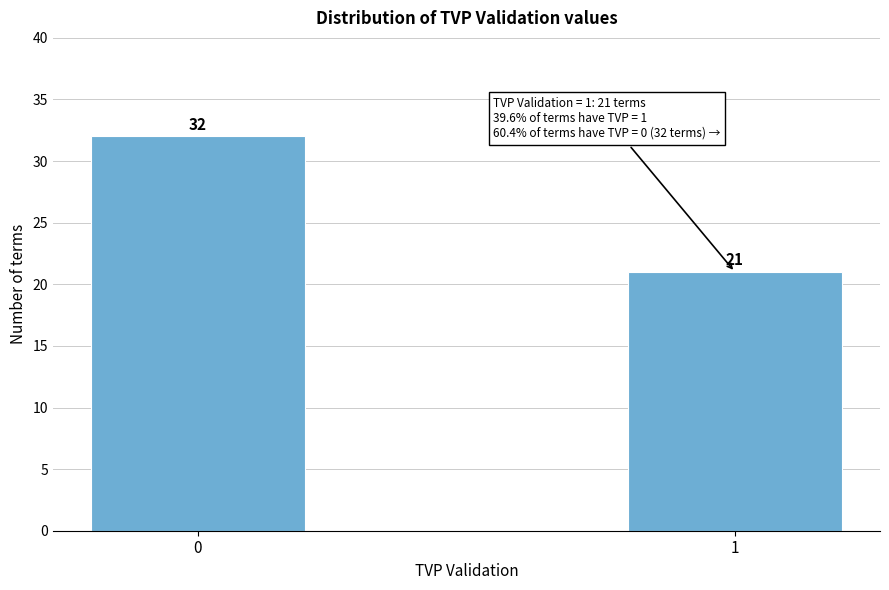

Reading left to right, what are all the values shown in this chart?

0=32	1=21